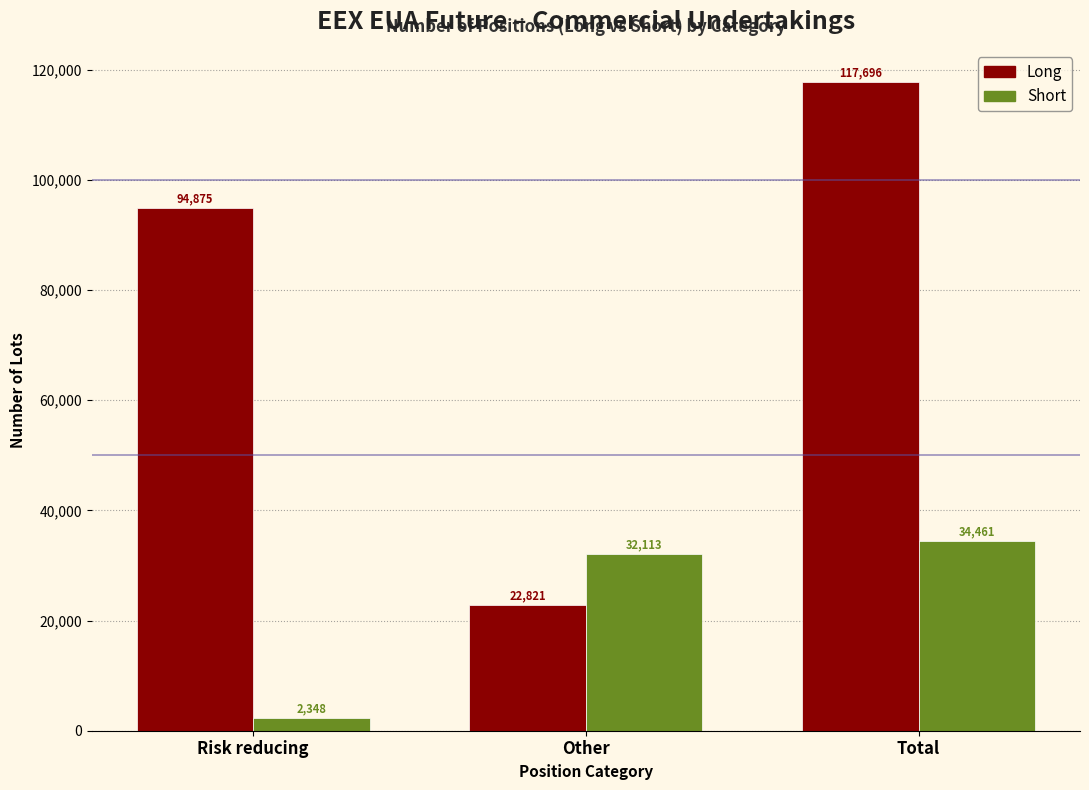

Reading left to right, list all the values displayed in this chart.

Long: Risk reducing=94875	Other=22821	Total=117696
Short: Risk reducing=2348	Other=32113	Total=34461